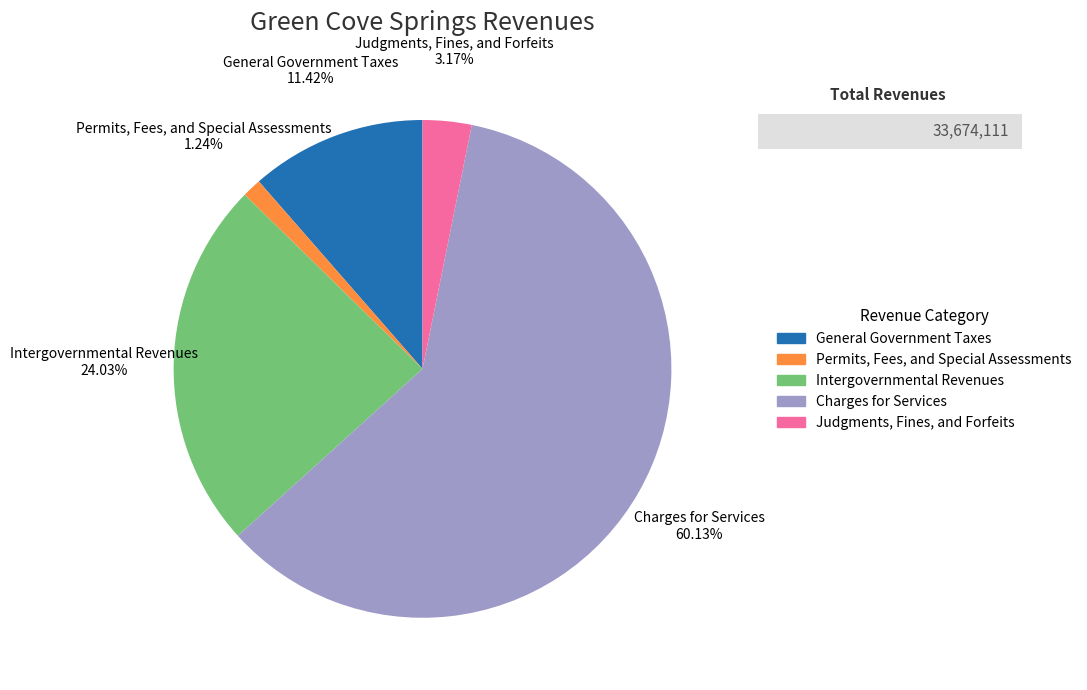

Which has a higher value, Judgments, Fines, and Forfeits or General Government Taxes?

General Government Taxes